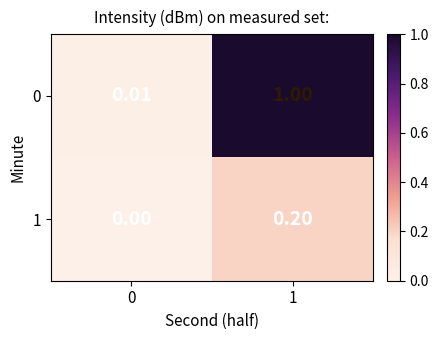

Is the value of 0 at 0 greater than the value of 1 at 0?

Yes